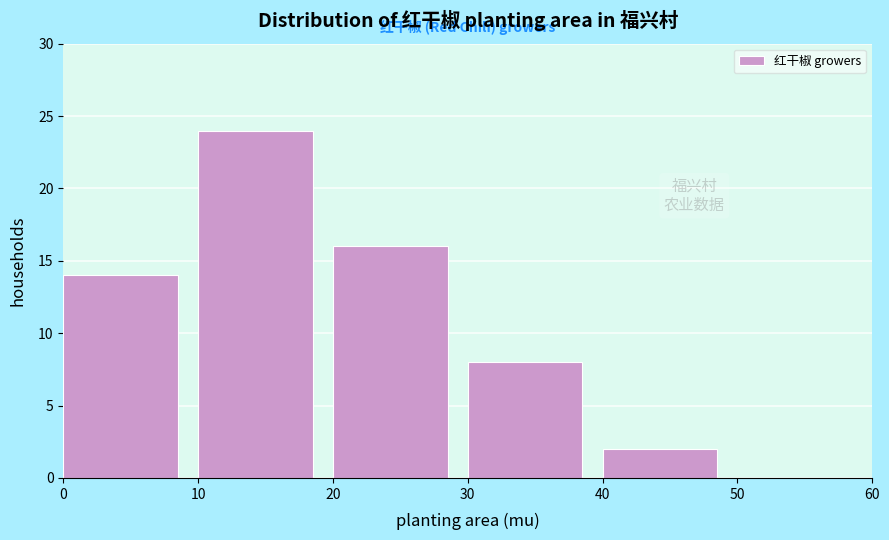

What is the height of the bar covering 10 to 20 on the x-axis? The values are not printed on the chart, so give them approximately, as read against the axis.

24